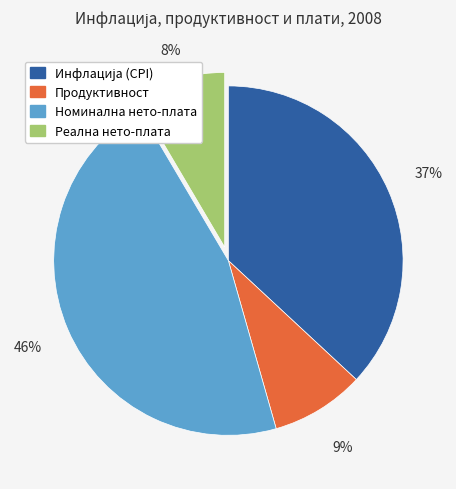

Is there a majority slice in this chart?

No